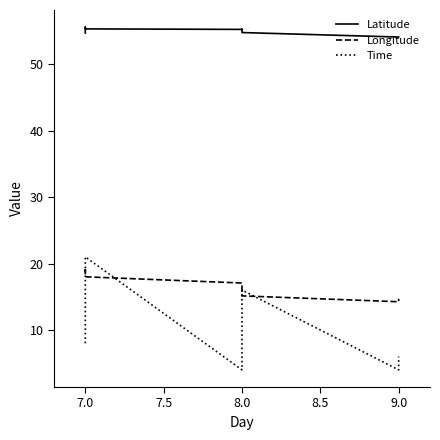

Where is the first local minimum for Longitude?

9.0